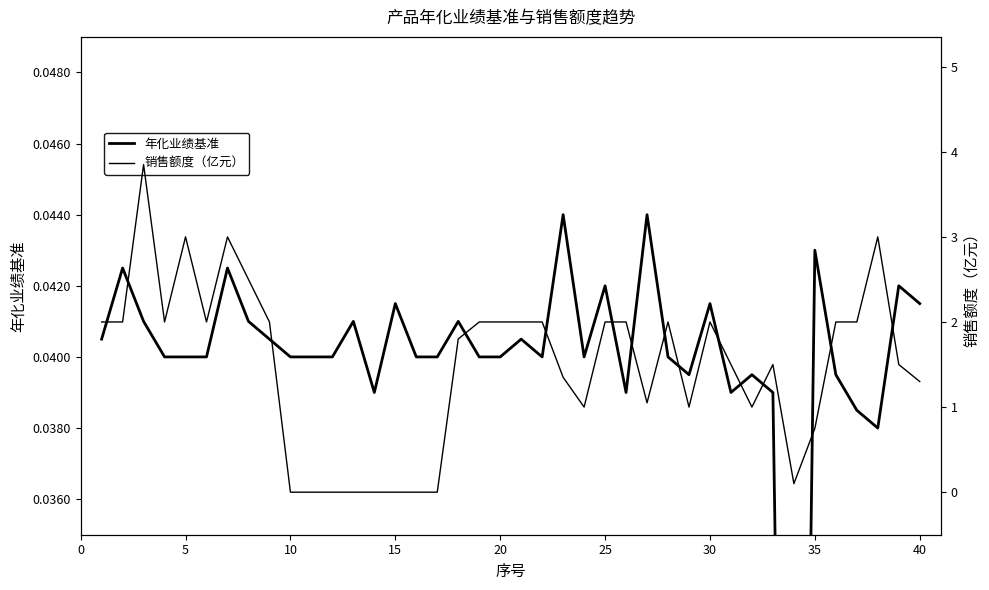

How many data points in 销售额度（亿元） are above 2?

5